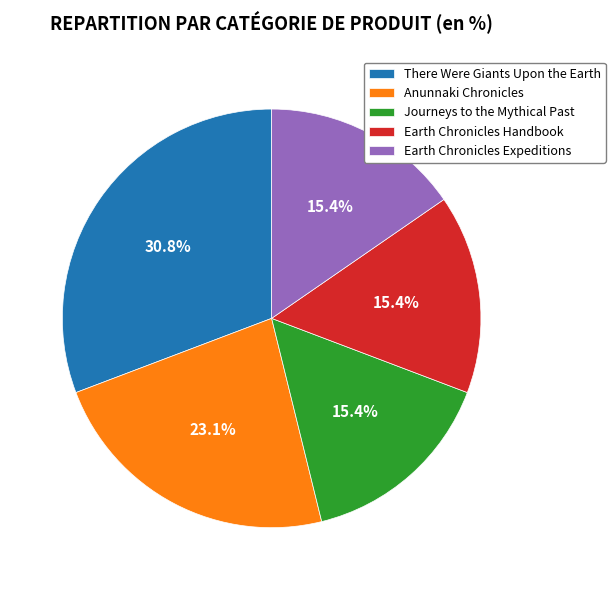

Which category has the biggest portion of the pie?

There Were Giants Upon the Earth